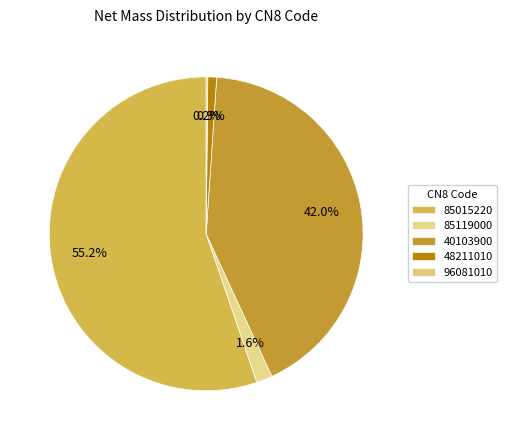

Is the sum of 40103900 and 48211010 greater than half?

No